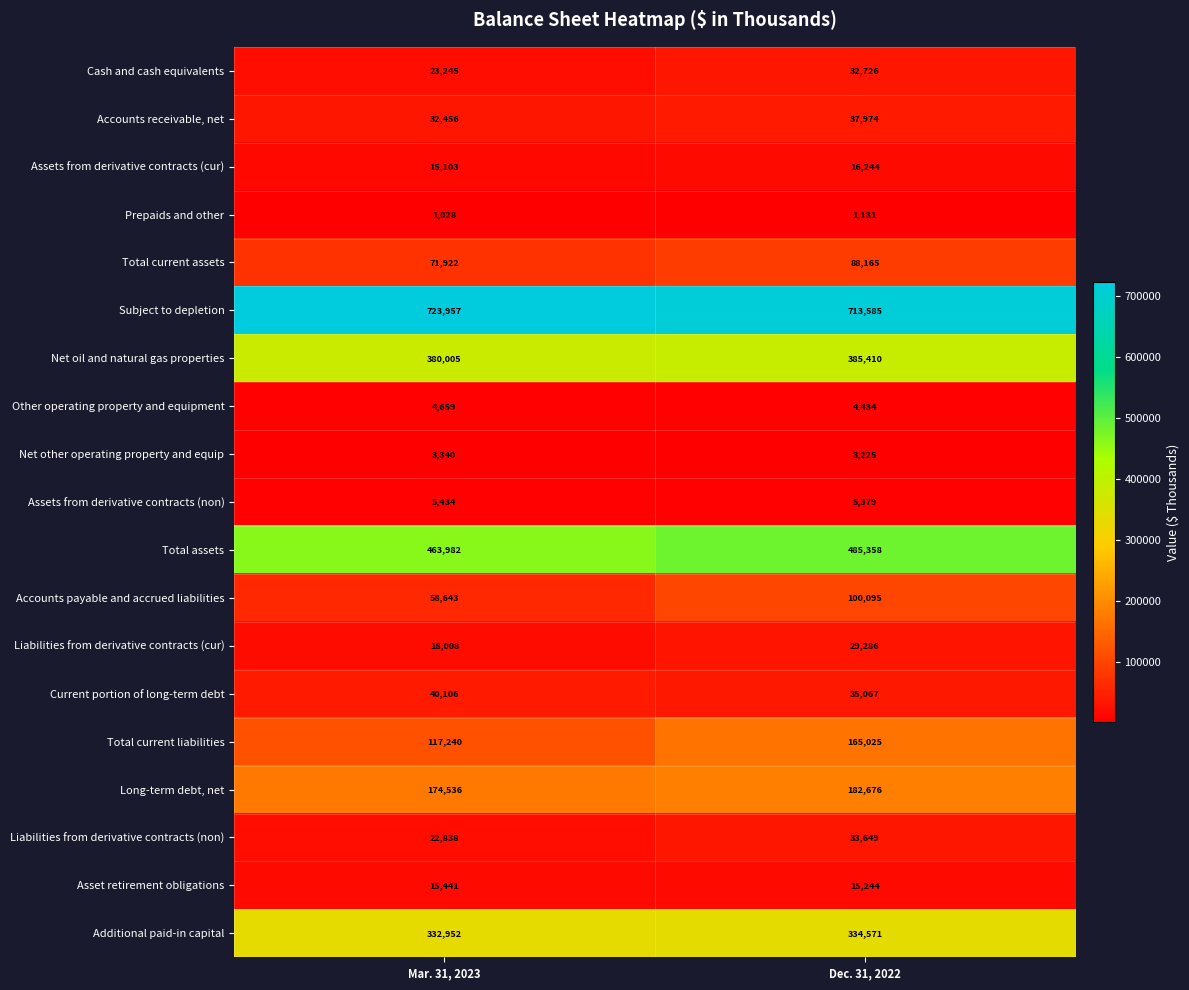

Which label corresponds to the largest value in the chart?

Mar. 31, 2023